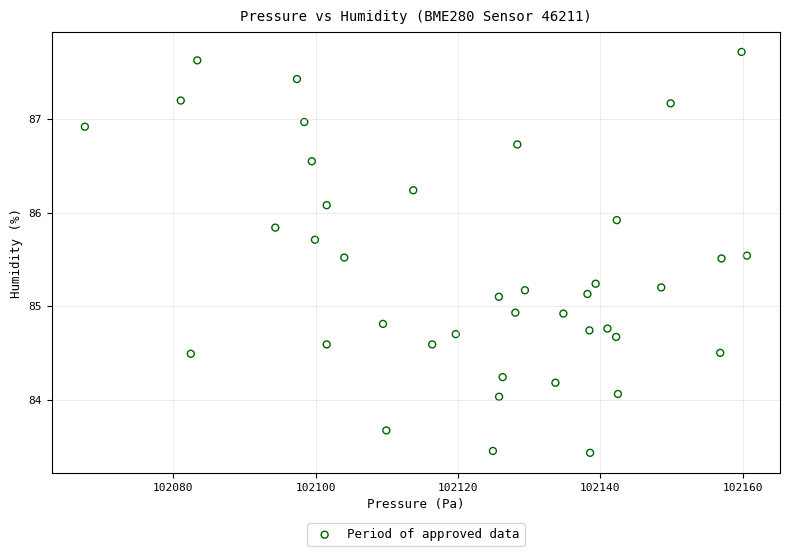

What is the range of Y values (max minus min)?

4.3